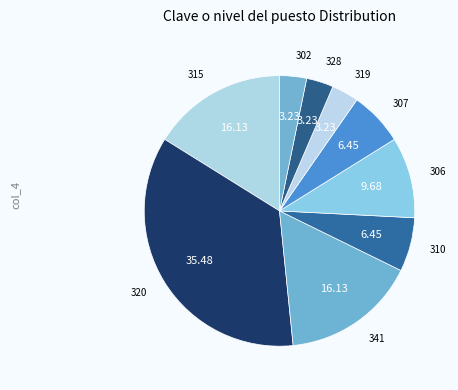

Which slice is the largest?

320